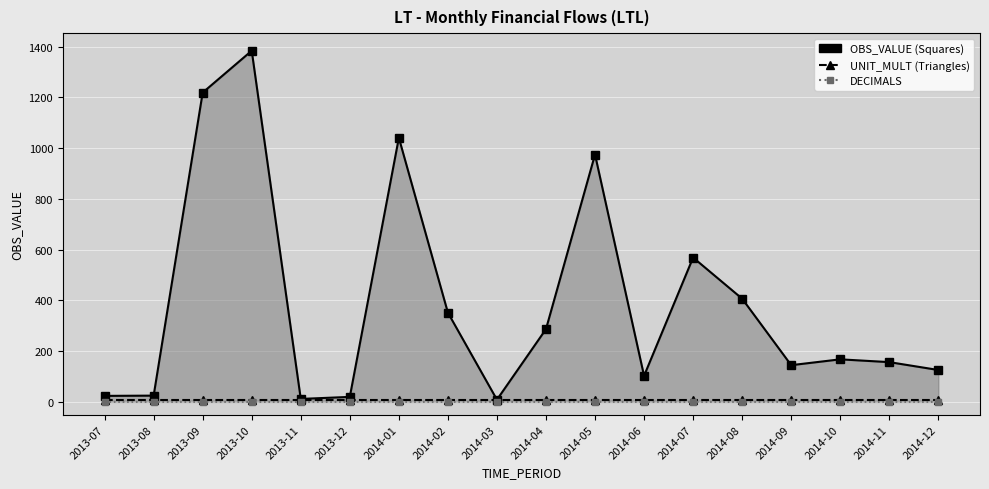

List the series in order of their peak value, lowest first.

DECIMALS, UNIT_MULT, OBS_VALUE